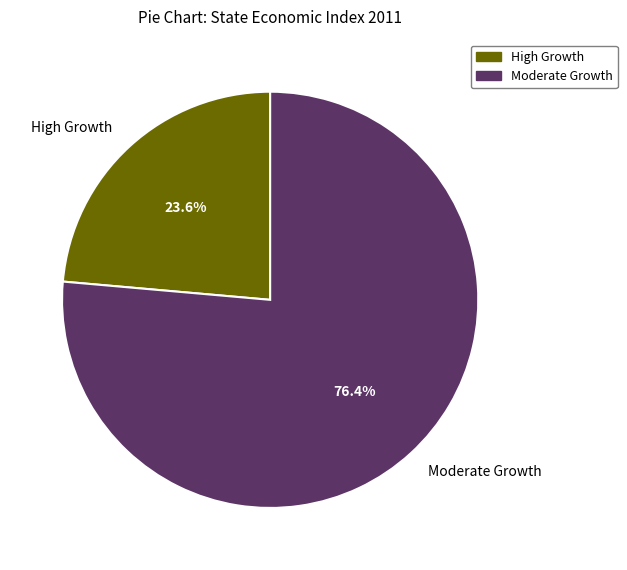

What is the ratio of the value at High Growth to the value at Moderate Growth?

0.3